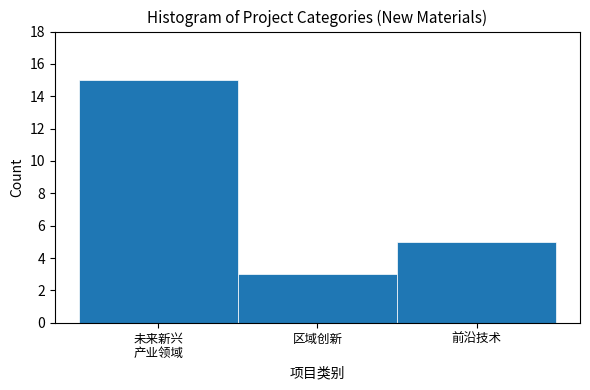

Reading left to right, extract all data points from this chart.

15	3	5